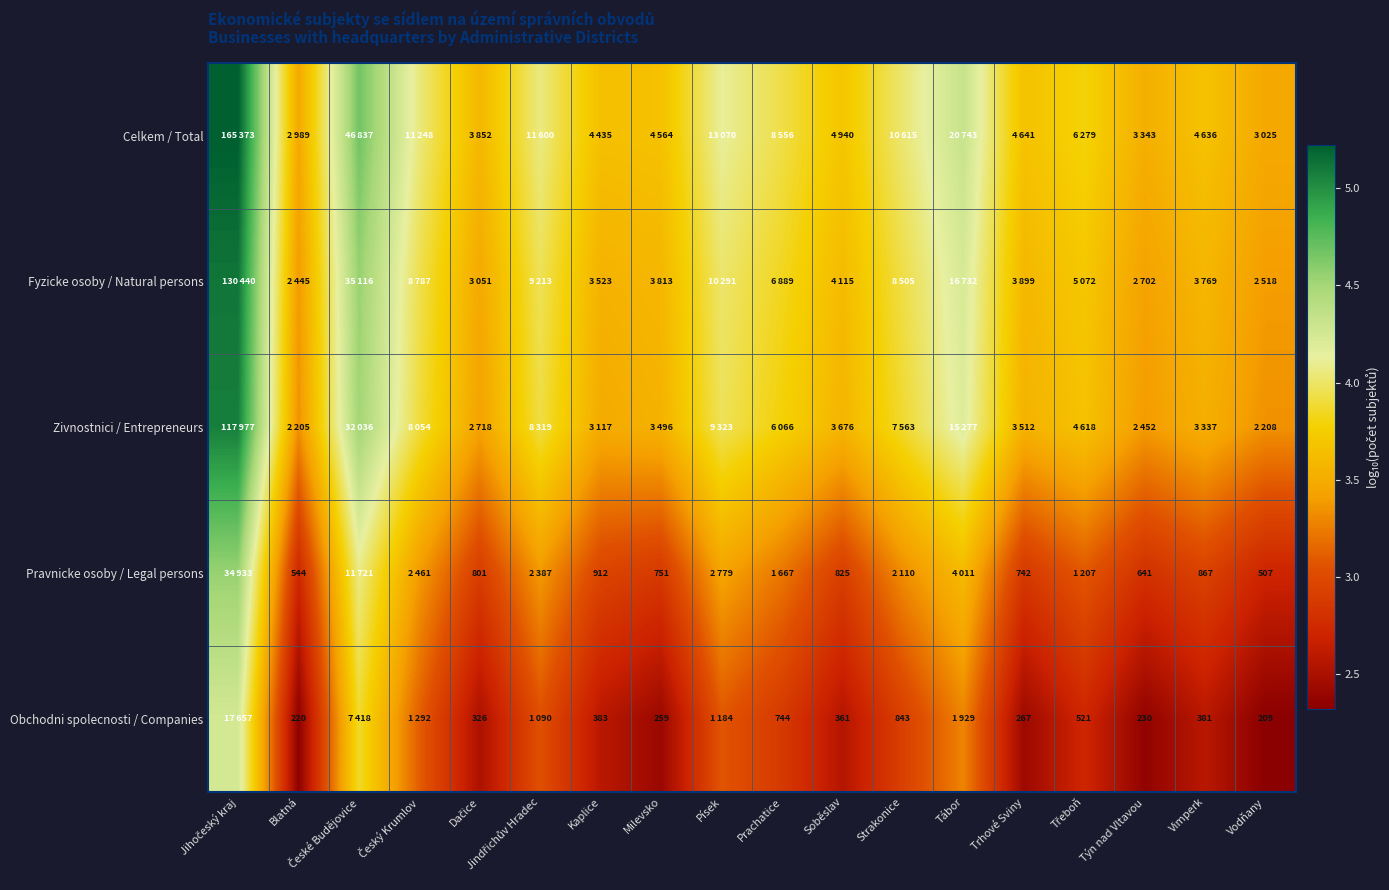

How many data points in Pravnicke osoby / Legal persons are above 3?

9